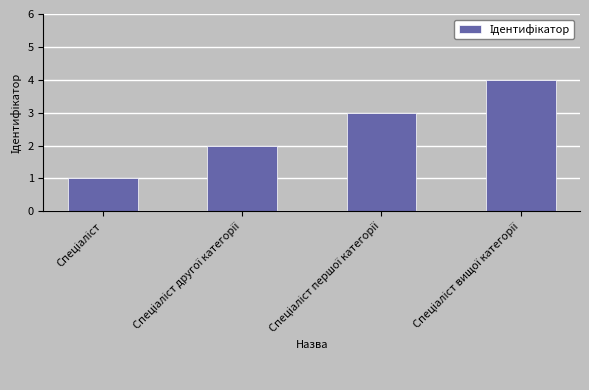

How many values are between 2 and 4?

3